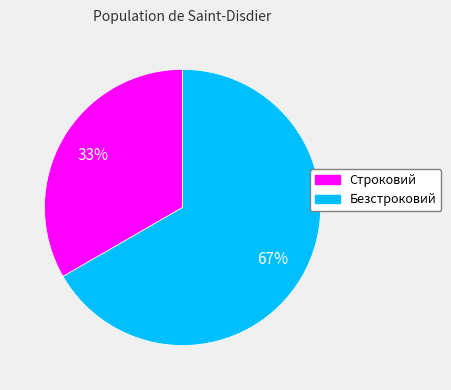

Between Безстроковий and Строковий, which is larger?

Безстроковий